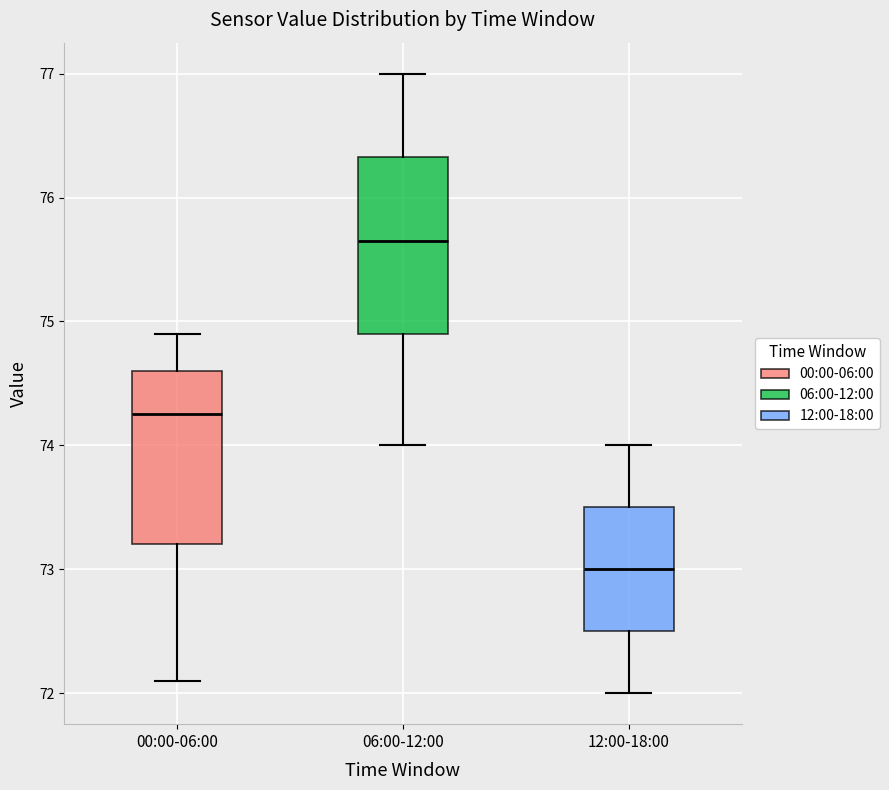

Which box has the highest median line?

06:00-12:00